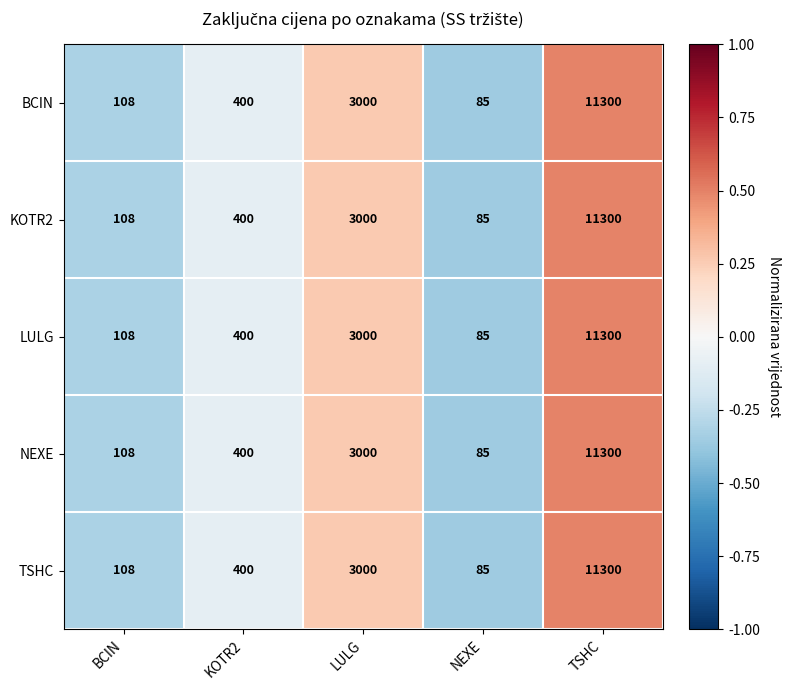

Reading left to right, extract all data points from this chart.

BCIN: 108	400	3000	85	11300
KOTR2: 108	400	3000	85	11300
LULG: 108	400	3000	85	11300
NEXE: 108	400	3000	85	11300
TSHC: 108	400	3000	85	11300